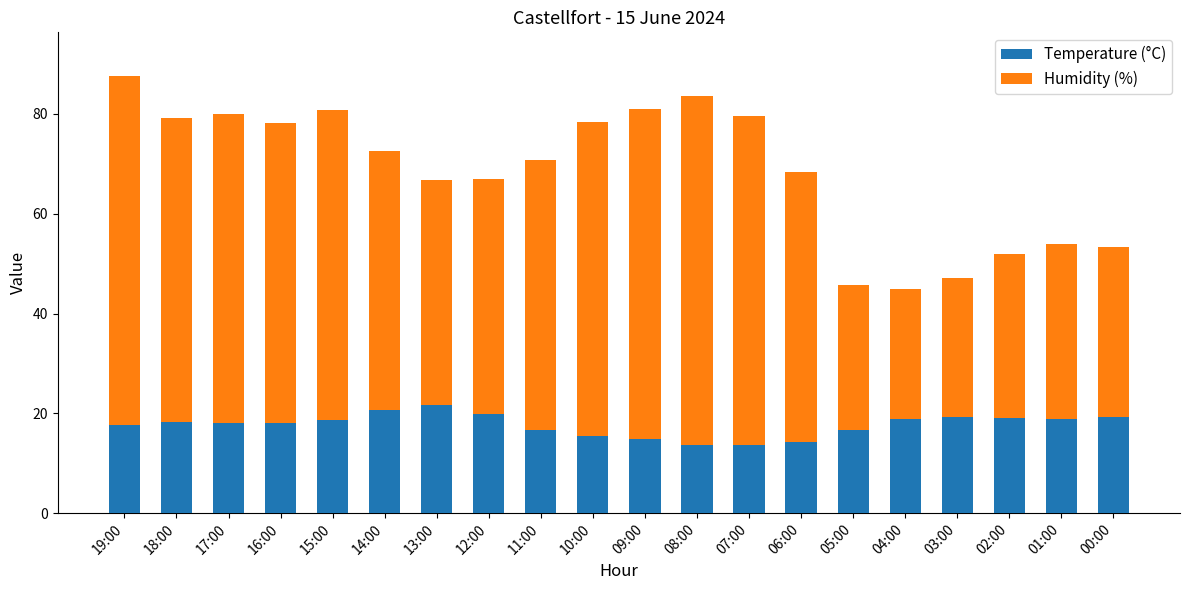

True or false: Temperature (°C) has a value of 10.9 at 03:00.

False